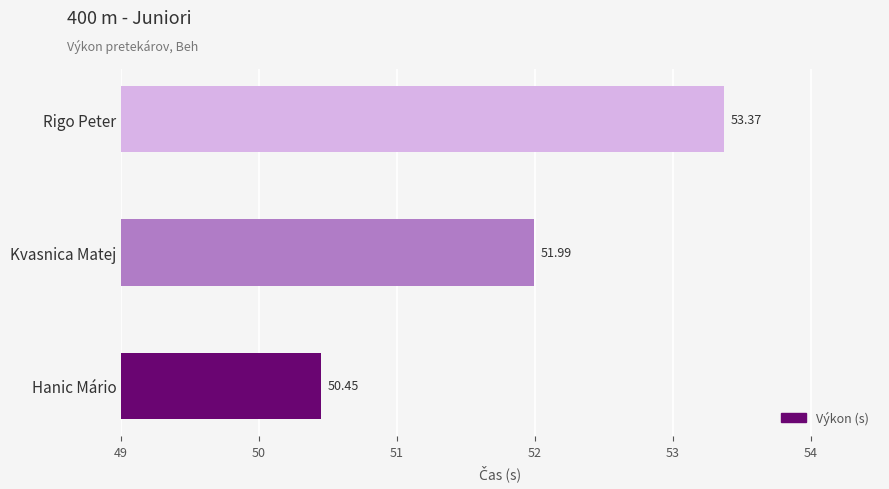

What is the average value?

51.9